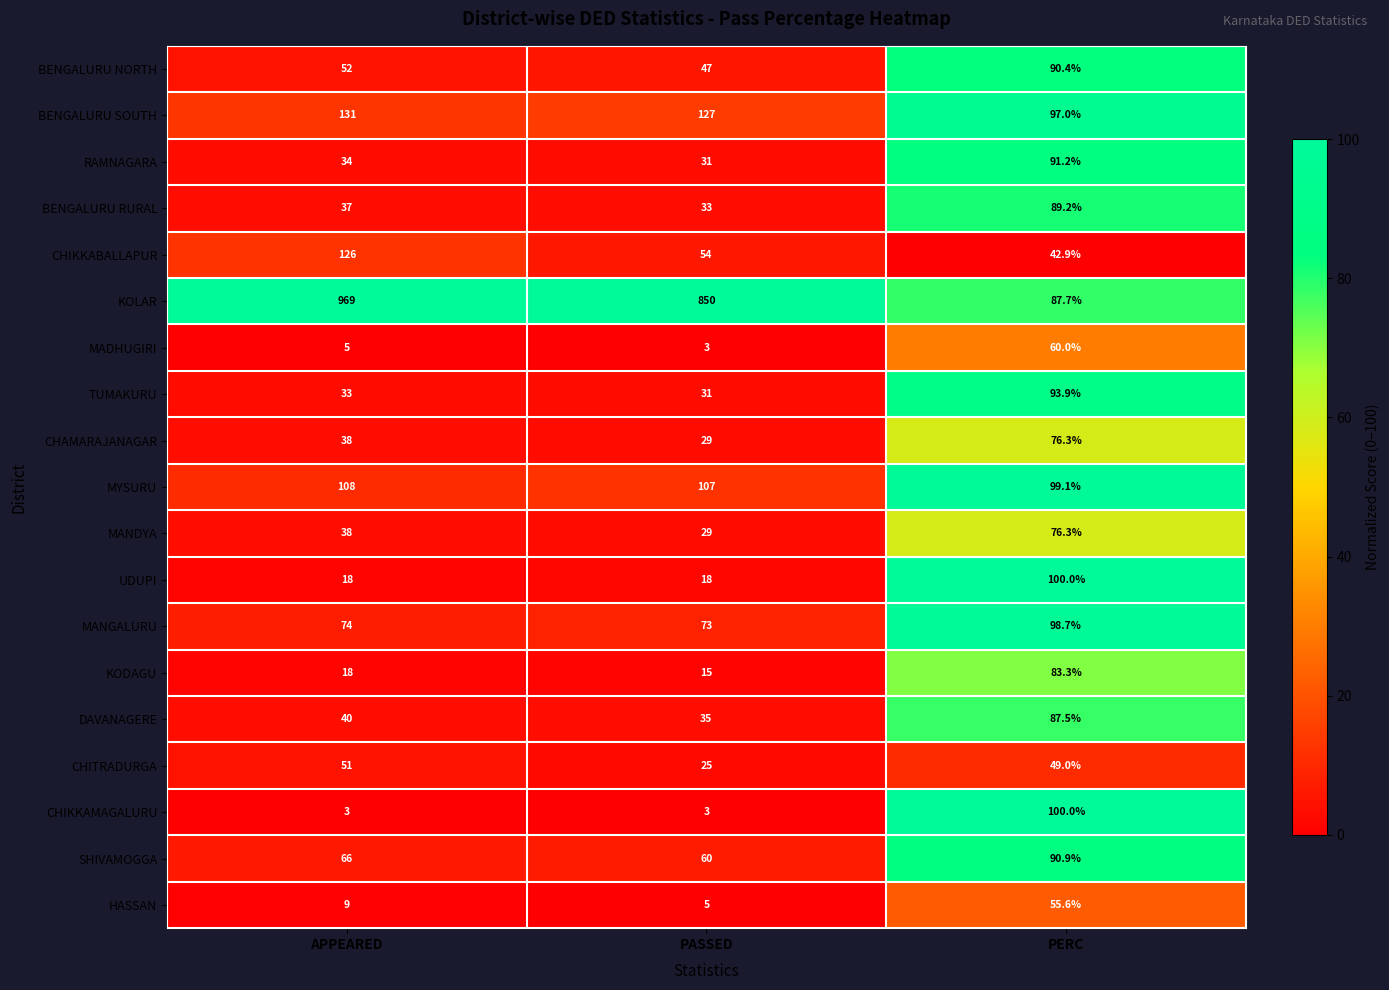

True or false: CHITRADURGA has a value of 74.4 at APPEARED.

False